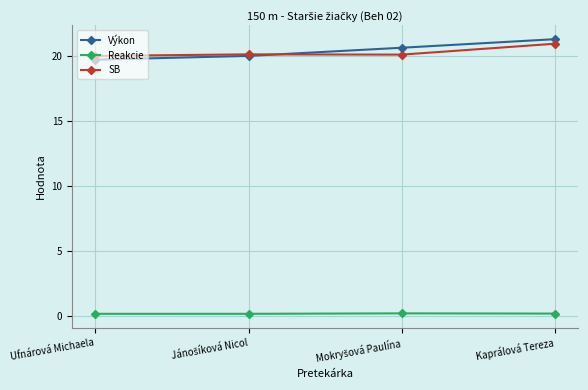

At which category is the sum across all series the highest?

Kaprálová Tereza